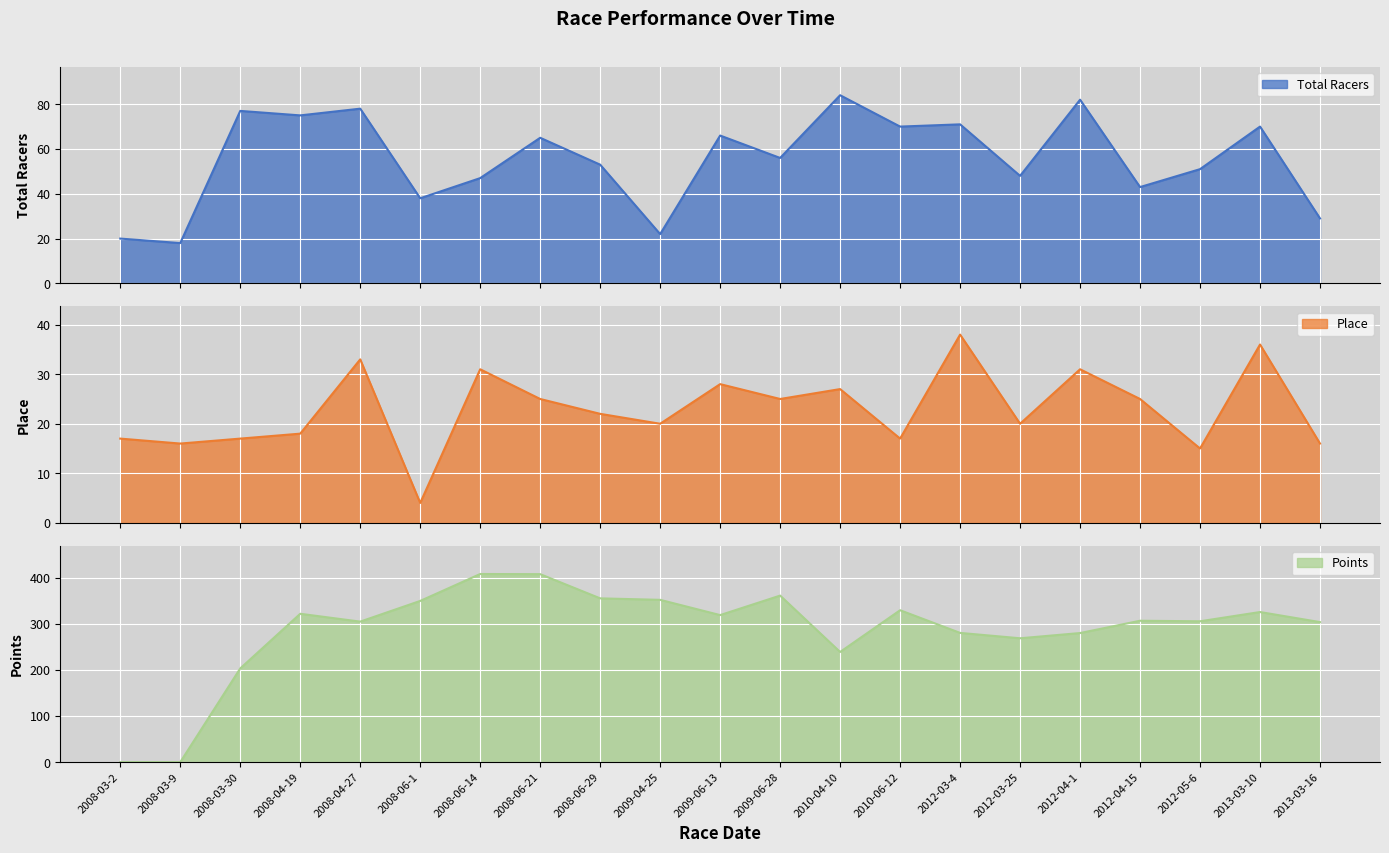

At which label does Place first exceed 22?

2008-04-27